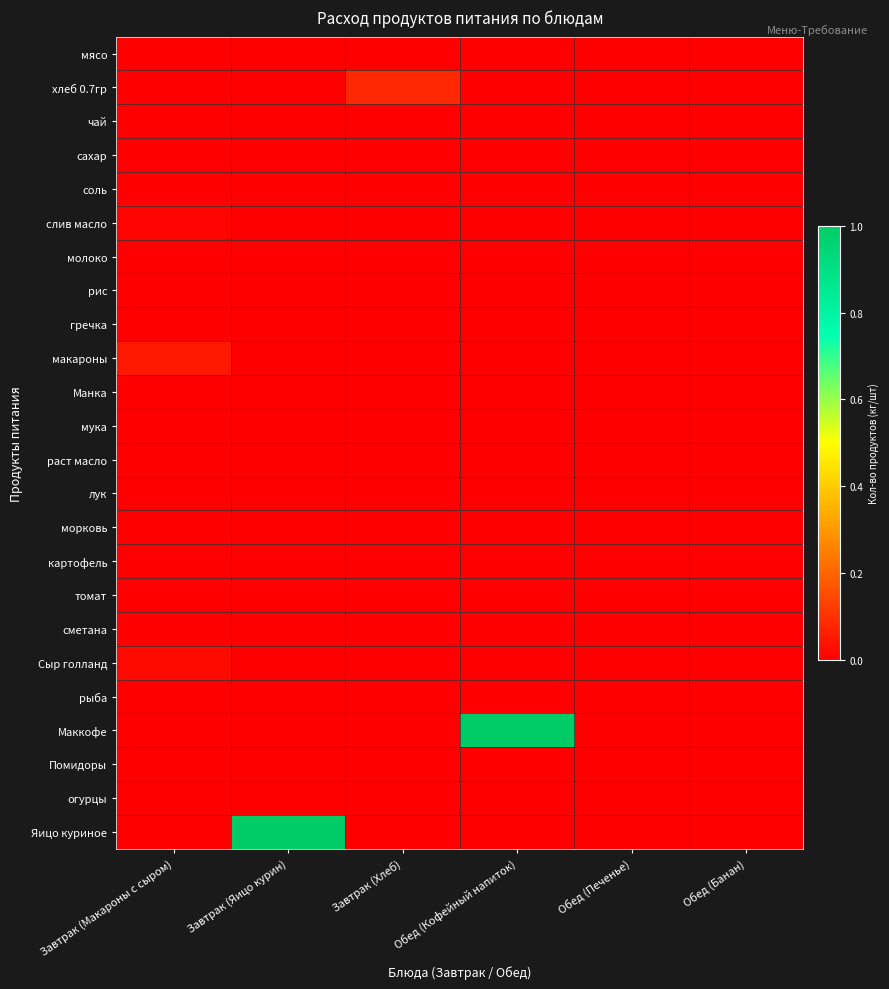

Reading right to left, what are all the values shown in this chart?

мясо: Обед (Банан)=0.0	Обед (Печенье)=0.0	Обед (Кофейный напиток)=0.0	Завтрак (Хлеб)=0.0	Завтрак (Яицо курин)=0.0	Завтрак (Макароны с сыром)=0.0
хлеб 0.7гр: Обед (Банан)=0.0	Обед (Печенье)=0.0	Обед (Кофейный напиток)=0.0	Завтрак (Хлеб)=0.1	Завтрак (Яицо курин)=0.0	Завтрак (Макароны с сыром)=0.0
чай: Обед (Банан)=0.0	Обед (Печенье)=0.0	Обед (Кофейный напиток)=0.0	Завтрак (Хлеб)=0.0	Завтрак (Яицо курин)=0.0	Завтрак (Макароны с сыром)=0.0
сахар: Обед (Банан)=0.0	Обед (Печенье)=0.0	Обед (Кофейный напиток)=0.0	Завтрак (Хлеб)=0.0	Завтрак (Яицо курин)=0.0	Завтрак (Макароны с сыром)=0.0
соль: Обед (Банан)=0.0	Обед (Печенье)=0.0	Обед (Кофейный напиток)=0.0	Завтрак (Хлеб)=0.0	Завтрак (Яицо курин)=0.0	Завтрак (Макароны с сыром)=0.0
слив масло: Обед (Банан)=0.0	Обед (Печенье)=0.0	Обед (Кофейный напиток)=0.0	Завтрак (Хлеб)=0.0	Завтрак (Яицо курин)=0.0	Завтрак (Макароны с сыром)=0.0
молоко: Обед (Банан)=0.0	Обед (Печенье)=0.0	Обед (Кофейный напиток)=0.0	Завтрак (Хлеб)=0.0	Завтрак (Яицо курин)=0.0	Завтрак (Макароны с сыром)=0.0
рис: Обед (Банан)=0.0	Обед (Печенье)=0.0	Обед (Кофейный напиток)=0.0	Завтрак (Хлеб)=0.0	Завтрак (Яицо курин)=0.0	Завтрак (Макароны с сыром)=0.0
гречка: Обед (Банан)=0.0	Обед (Печенье)=0.0	Обед (Кофейный напиток)=0.0	Завтрак (Хлеб)=0.0	Завтрак (Яицо курин)=0.0	Завтрак (Макароны с сыром)=0.0
макароны: Обед (Банан)=0.0	Обед (Печенье)=0.0	Обед (Кофейный напиток)=0.0	Завтрак (Хлеб)=0.0	Завтрак (Яицо курин)=0.0	Завтрак (Макароны с сыром)=0.1
Манка: Обед (Банан)=0.0	Обед (Печенье)=0.0	Обед (Кофейный напиток)=0.0	Завтрак (Хлеб)=0.0	Завтрак (Яицо курин)=0.0	Завтрак (Макароны с сыром)=0.0
мука: Обед (Банан)=0.0	Обед (Печенье)=0.0	Обед (Кофейный напиток)=0.0	Завтрак (Хлеб)=0.0	Завтрак (Яицо курин)=0.0	Завтрак (Макароны с сыром)=0.0
раст масло: Обед (Банан)=0.0	Обед (Печенье)=0.0	Обед (Кофейный напиток)=0.0	Завтрак (Хлеб)=0.0	Завтрак (Яицо курин)=0.0	Завтрак (Макароны с сыром)=0.0
лук: Обед (Банан)=0.0	Обед (Печенье)=0.0	Обед (Кофейный напиток)=0.0	Завтрак (Хлеб)=0.0	Завтрак (Яицо курин)=0.0	Завтрак (Макароны с сыром)=0.0
морковь: Обед (Банан)=0.0	Обед (Печенье)=0.0	Обед (Кофейный напиток)=0.0	Завтрак (Хлеб)=0.0	Завтрак (Яицо курин)=0.0	Завтрак (Макароны с сыром)=0.0
картофель: Обед (Банан)=0.0	Обед (Печенье)=0.0	Обед (Кофейный напиток)=0.0	Завтрак (Хлеб)=0.0	Завтрак (Яицо курин)=0.0	Завтрак (Макароны с сыром)=0.0
томат: Обед (Банан)=0.0	Обед (Печенье)=0.0	Обед (Кофейный напиток)=0.0	Завтрак (Хлеб)=0.0	Завтрак (Яицо курин)=0.0	Завтрак (Макароны с сыром)=0.0
сметана: Обед (Банан)=0.0	Обед (Печенье)=0.0	Обед (Кофейный напиток)=0.0	Завтрак (Хлеб)=0.0	Завтрак (Яицо курин)=0.0	Завтрак (Макароны с сыром)=0.0
Сыр голланд: Обед (Банан)=0.0	Обед (Печенье)=0.0	Обед (Кофейный напиток)=0.0	Завтрак (Хлеб)=0.0	Завтрак (Яицо курин)=0.0	Завтрак (Макароны с сыром)=0.0
рыба: Обед (Банан)=0.0	Обед (Печенье)=0.0	Обед (Кофейный напиток)=0.0	Завтрак (Хлеб)=0.0	Завтрак (Яицо курин)=0.0	Завтрак (Макароны с сыром)=0.0
Маккофе: Обед (Банан)=0.0	Обед (Печенье)=0.0	Обед (Кофейный напиток)=1.0	Завтрак (Хлеб)=0.0	Завтрак (Яицо курин)=0.0	Завтрак (Макароны с сыром)=0.0
Помидоры: Обед (Банан)=0.0	Обед (Печенье)=0.0	Обед (Кофейный напиток)=0.0	Завтрак (Хлеб)=0.0	Завтрак (Яицо курин)=0.0	Завтрак (Макароны с сыром)=0.0
огурцы: Обед (Банан)=0.0	Обед (Печенье)=0.0	Обед (Кофейный напиток)=0.0	Завтрак (Хлеб)=0.0	Завтрак (Яицо курин)=0.0	Завтрак (Макароны с сыром)=0.0
Яицо куриное: Обед (Банан)=0.0	Обед (Печенье)=0.0	Обед (Кофейный напиток)=0.0	Завтрак (Хлеб)=0.0	Завтрак (Яицо курин)=1.0	Завтрак (Макароны с сыром)=0.0